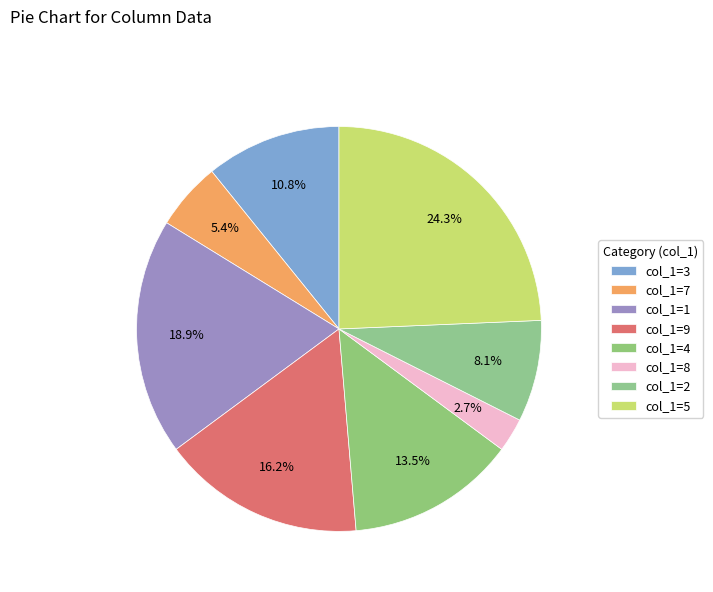

How many segments does this pie chart have?

8